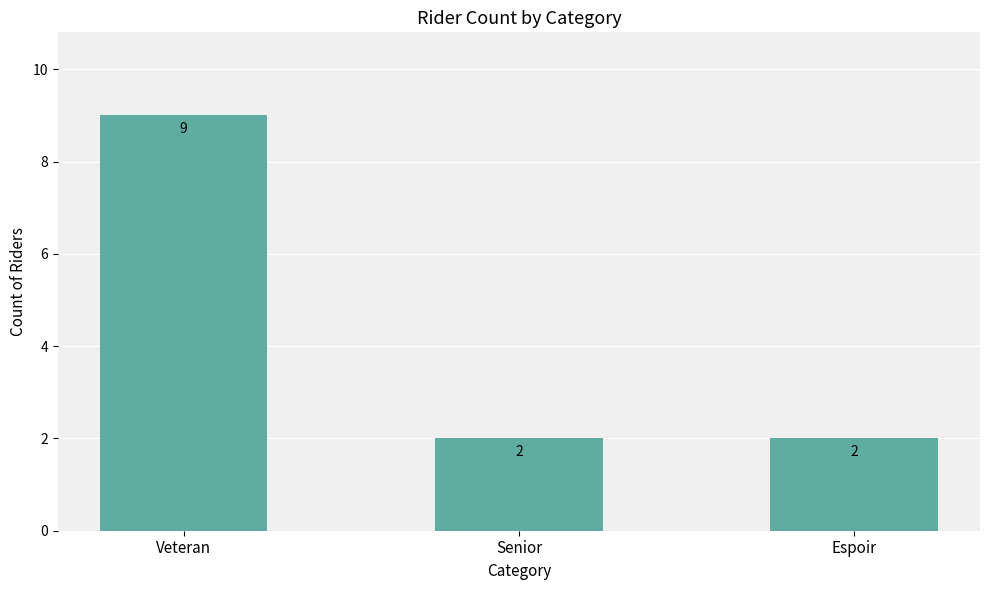

What is the maximum value shown in the chart?

9